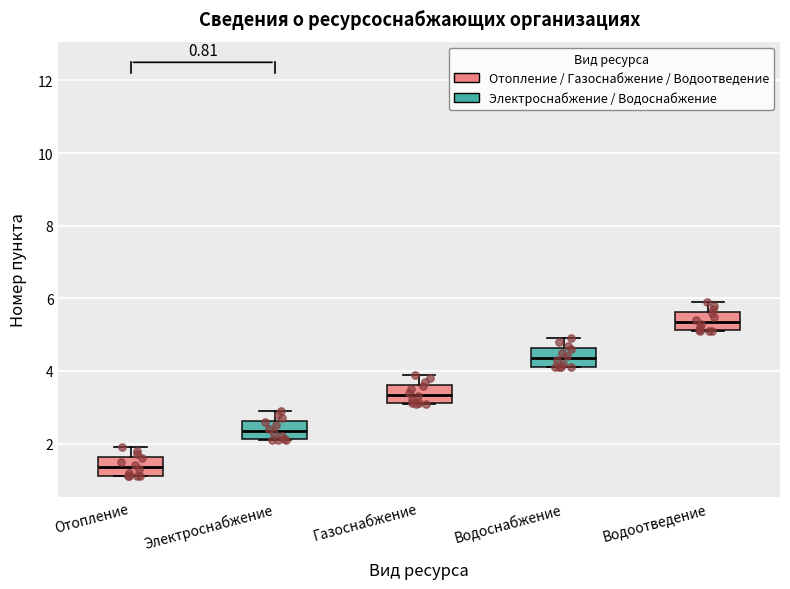

Which box has the highest median line?

Водоотведение